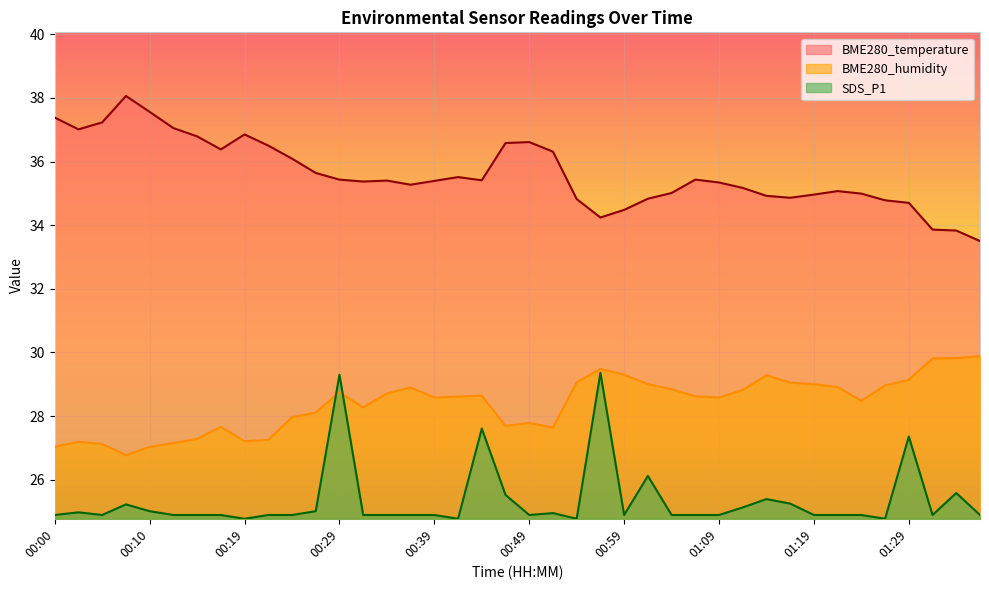

Between 00:34 and 00:47, which series saw the biggest shift?

BME280_temperature